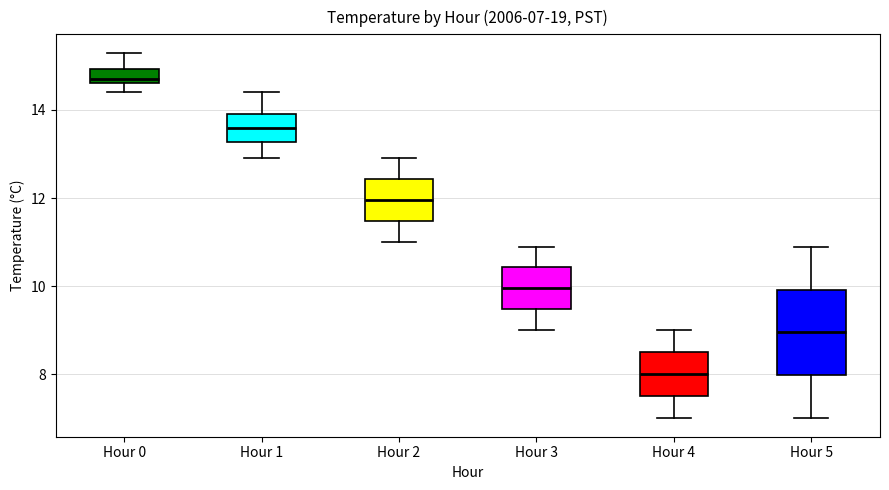

Which box has the highest median line?

Hour 0